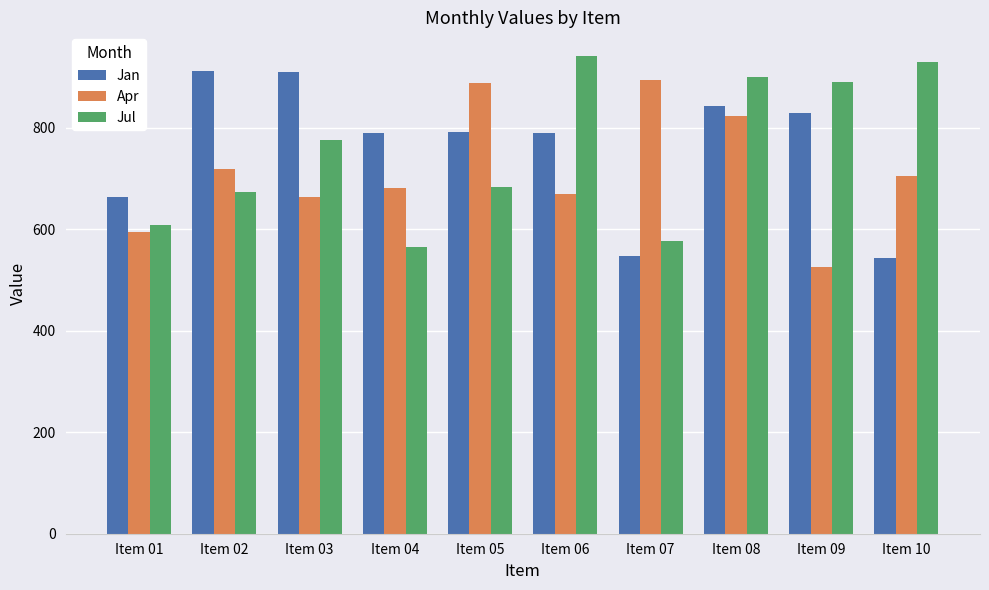

True or false: Apr has a value of 663 at Item 03.

True